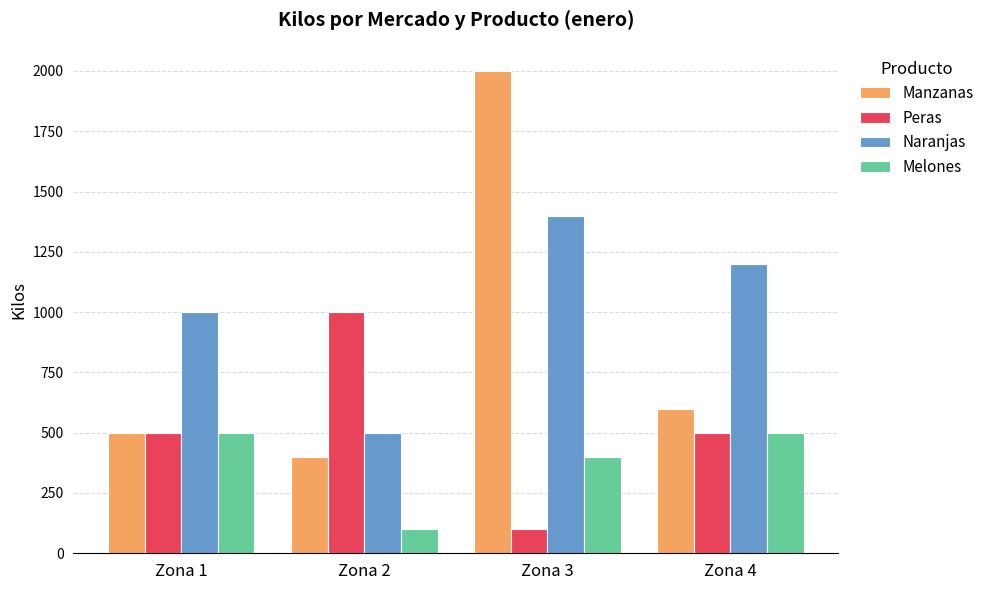

What are all the series names shown in the legend?

Manzanas, Peras, Naranjas, Melones